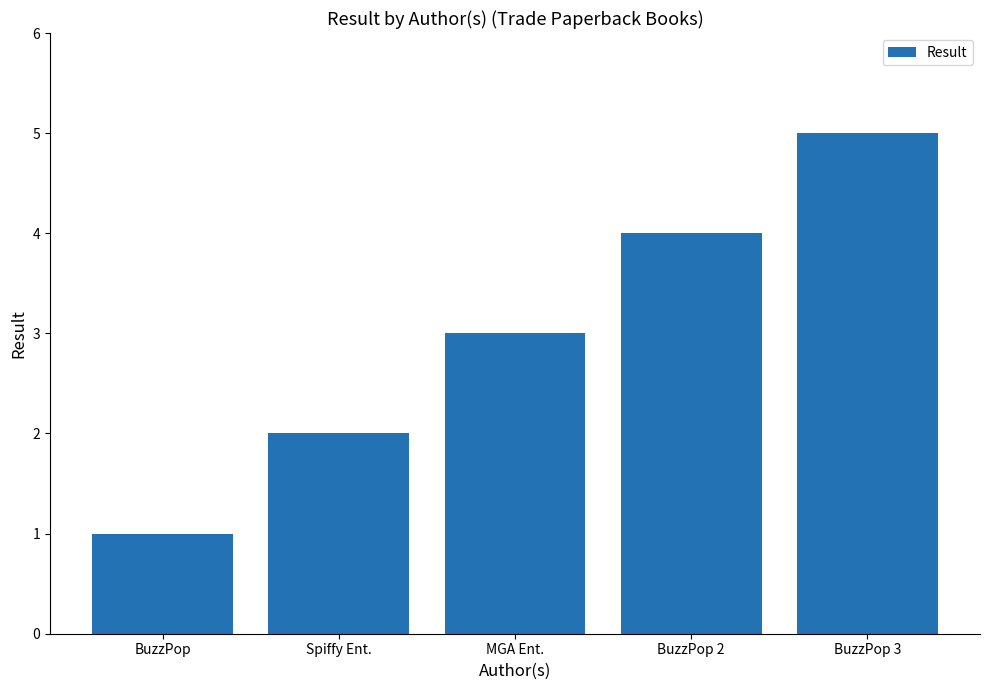

At which category does the chart reach its peak across all series?

BuzzPop 3